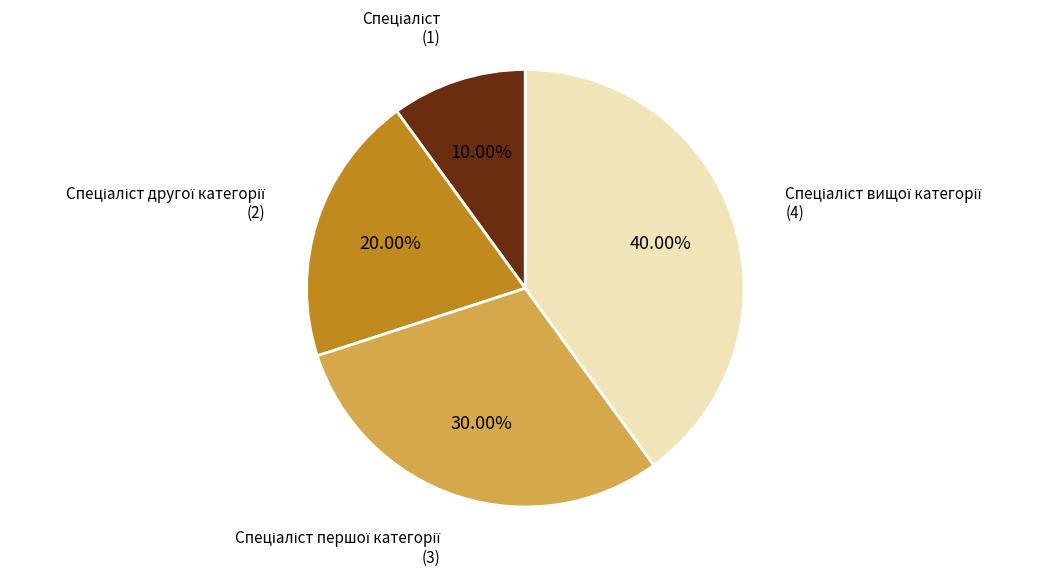

Is there a majority slice in this chart?

No